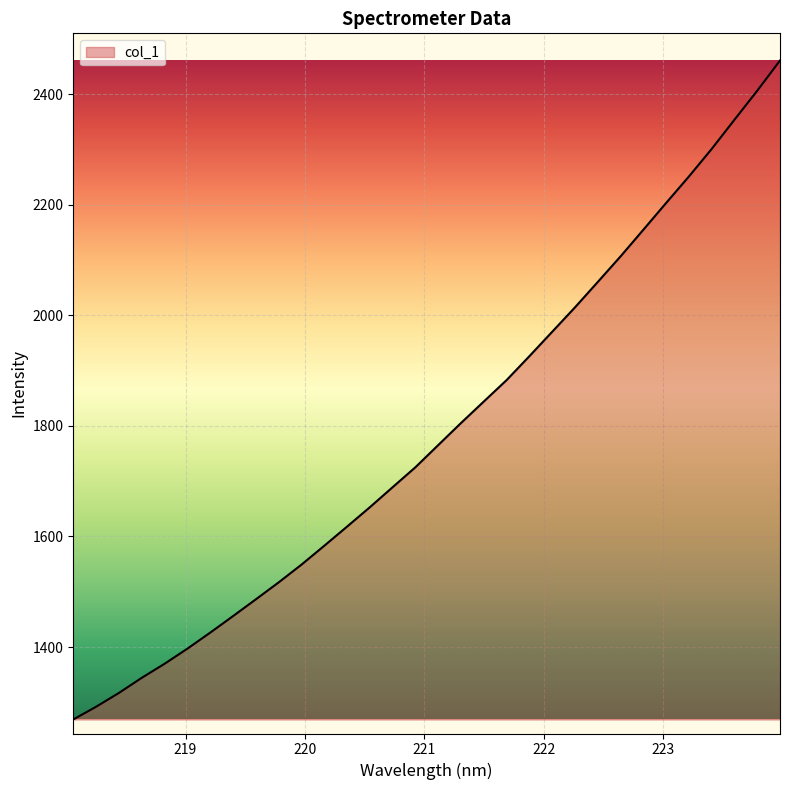

What is the difference between the maximum and minimum values?

1191.7